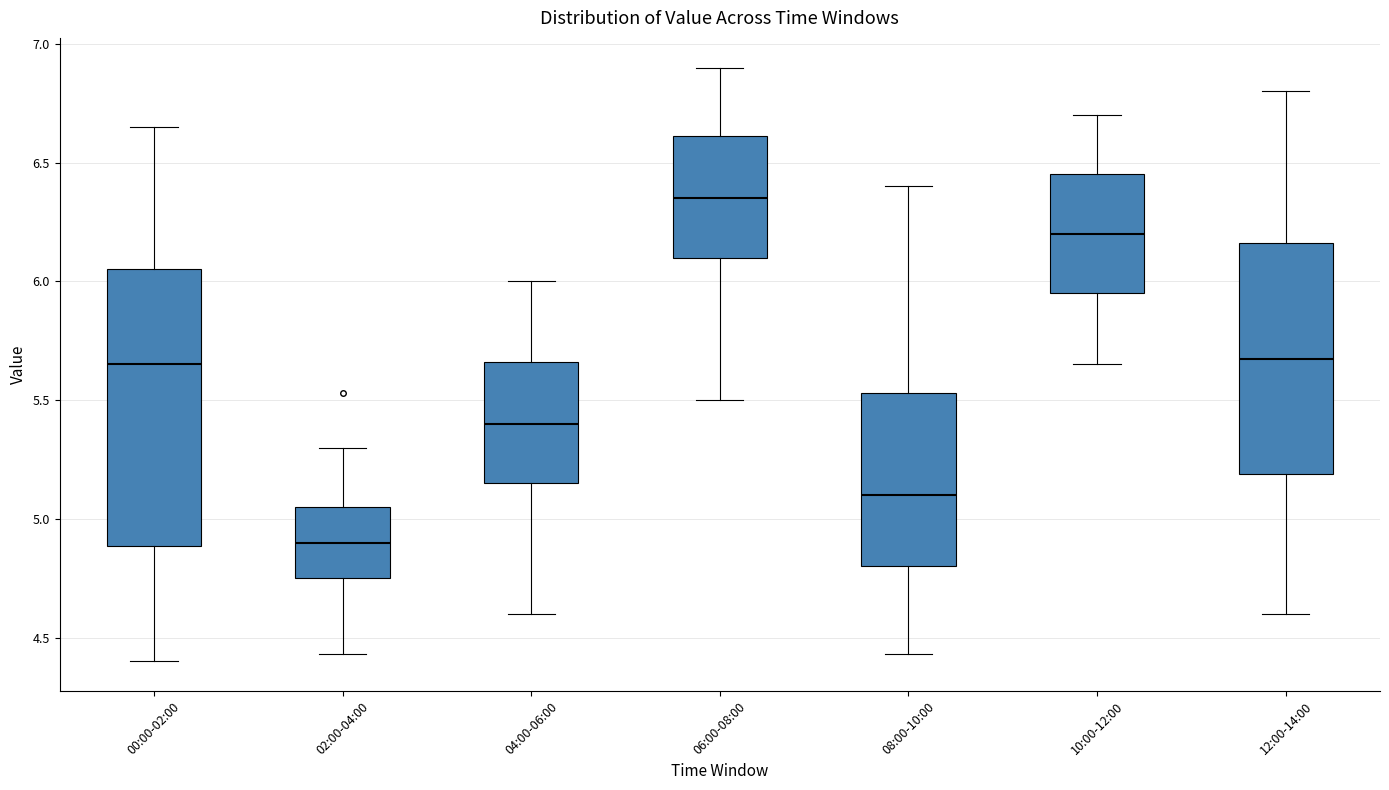

Reading left to right, transcribe this box plot: for each box, give where its median line is, the range the box spans, and where its two whiskers end, as read against the y-axis. The values are not printed on the chart, so give them approximately, as read against the axis.

00:00-02:00: median 5.65, box 4.90 to 6.05, whiskers 4.40 to 6.65
02:00-04:00: median 4.90, box 4.75 to 5.05, whiskers 4.45 to 5.30
04:00-06:00: median 5.40, box 5.15 to 5.65, whiskers 4.60 to 6.00
06:00-08:00: median 6.35, box 6.10 to 6.60, whiskers 5.50 to 6.90
08:00-10:00: median 5.10, box 4.80 to 5.55, whiskers 4.45 to 6.40
10:00-12:00: median 6.20, box 5.95 to 6.45, whiskers 5.65 to 6.70
12:00-14:00: median 5.70, box 5.20 to 6.15, whiskers 4.60 to 6.80